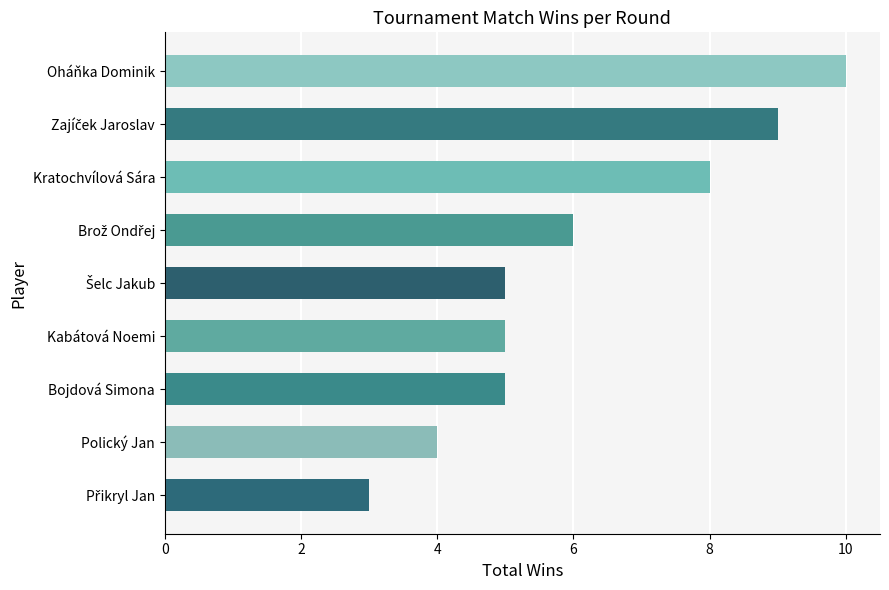

Reading bottom to top, extract all data points from this chart.

3	4	5	5	5	6	8	9	10